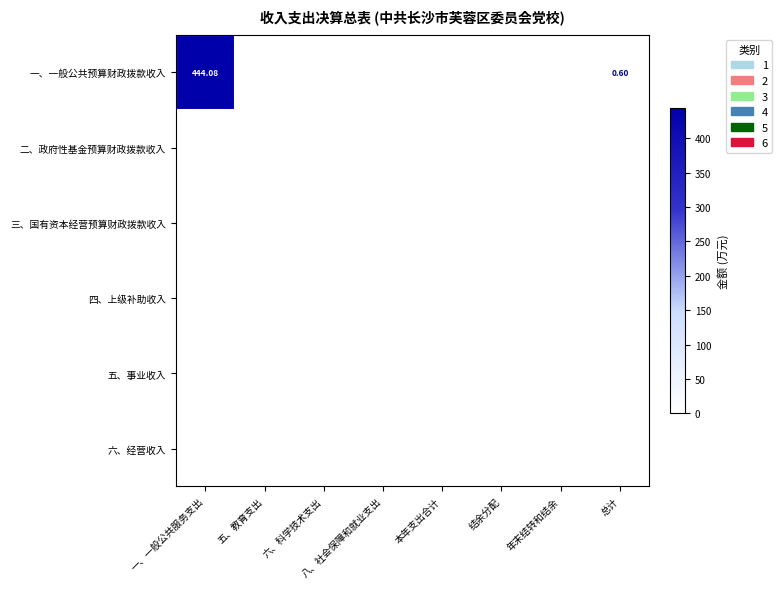

Which series has the largest total across all categories?

一、一般公共预算财政拨款收入